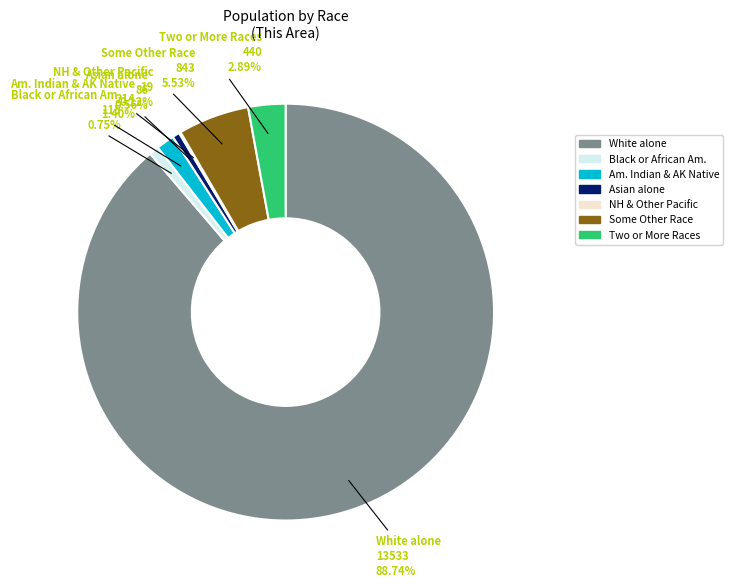

Does any single category account for the majority?

Yes